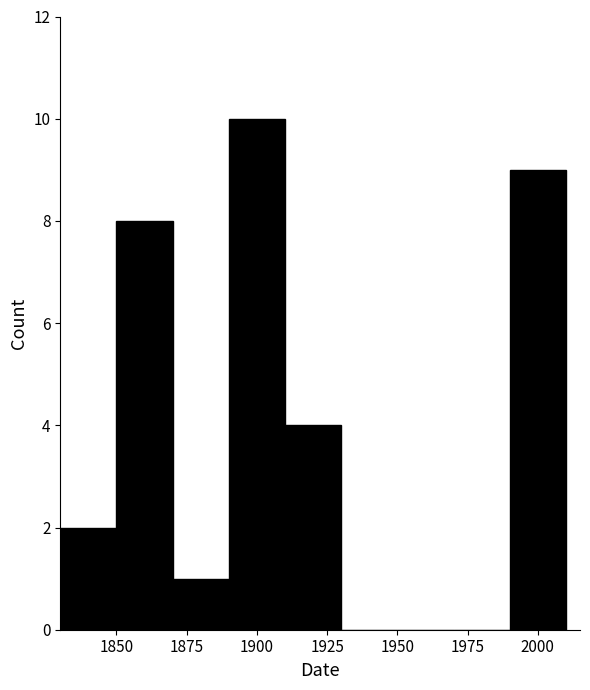

How tall is the bar that spans 1830 to 1850 on the x-axis? The values are not printed on the chart, so give them approximately, as read against the axis.

2